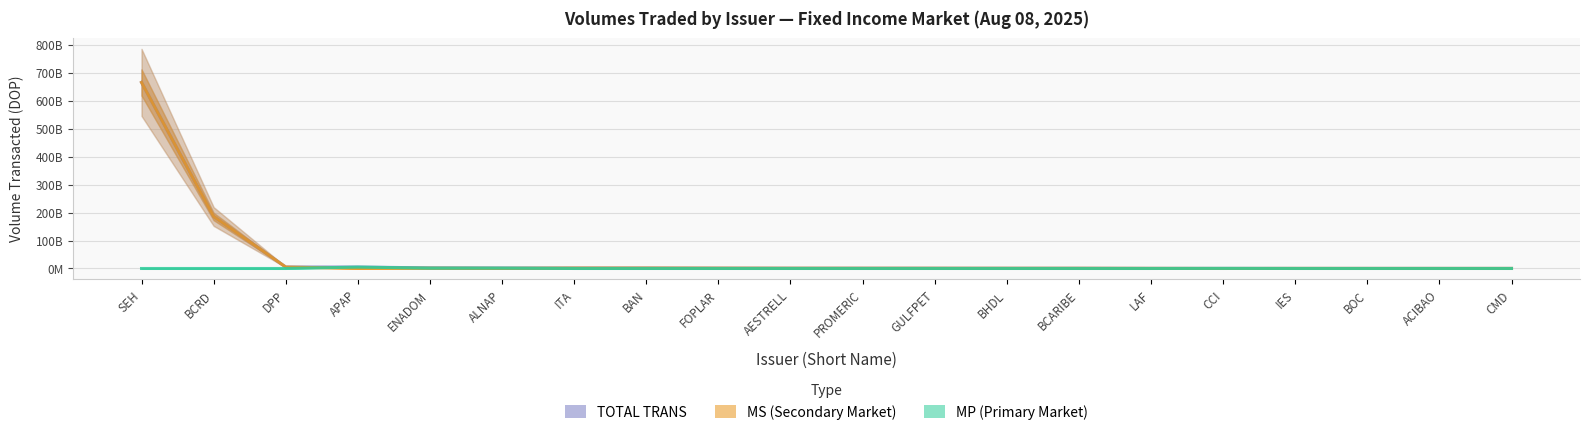

In MP, how many points are lower than both neighbors (excluding endpoints)?

1